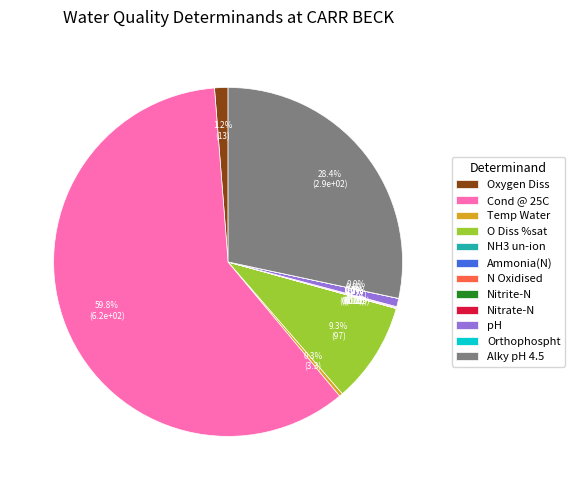

What is the largest slice in the pie chart?

Cond @ 25C